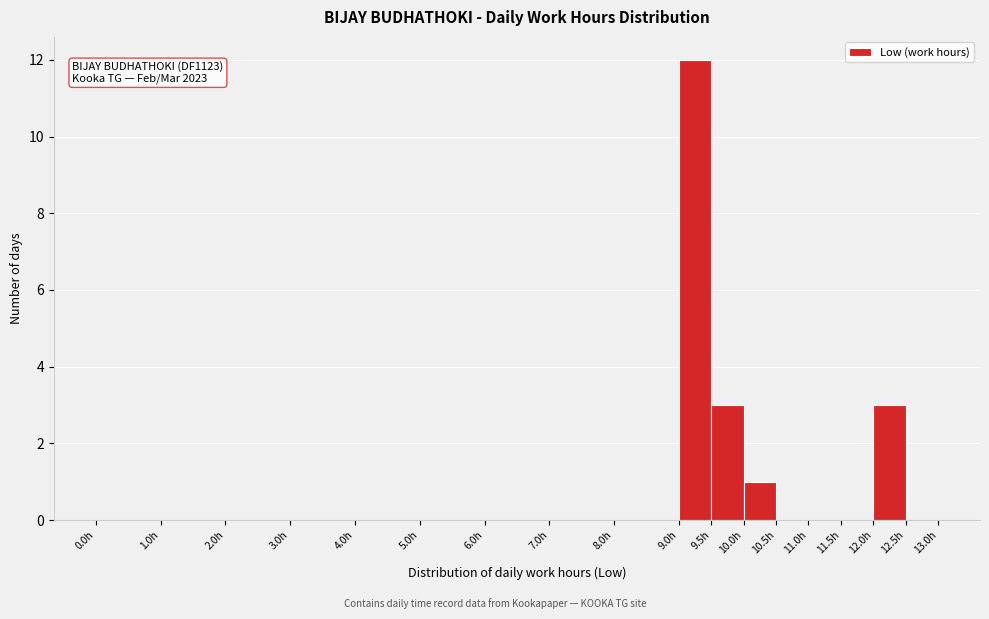

Which range on the x-axis has the tallest bar?

9.0 to 9.5